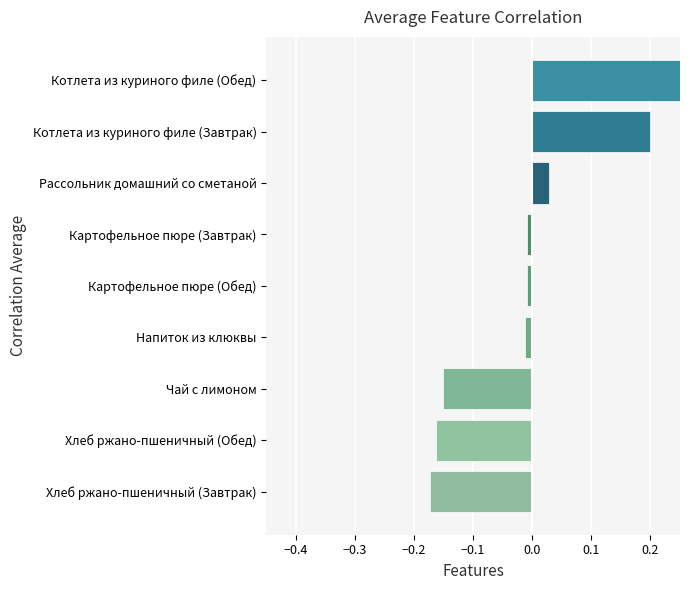

True or false: the data shows 0.0 at Рассольник домашний со сметаной.

True